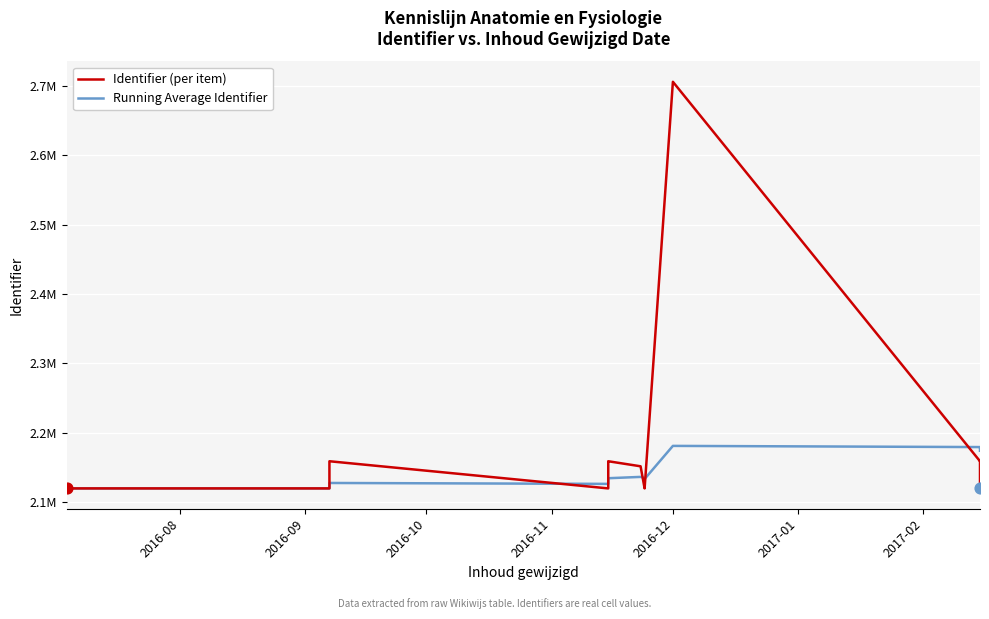

Which series has the widest spread of Y values?

Identifier (per item)